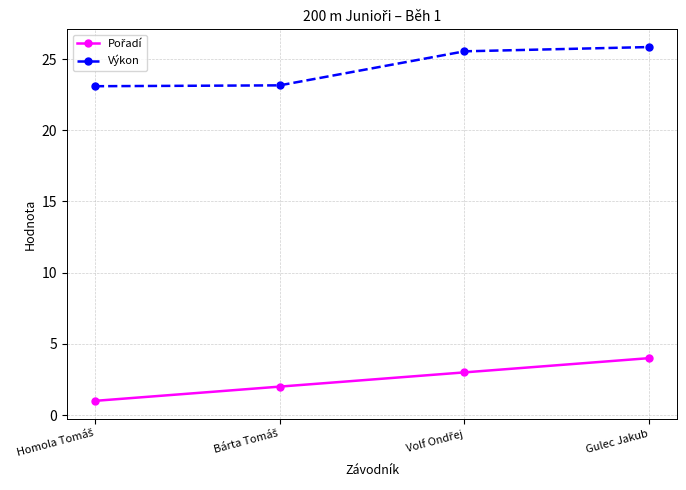

True or false: Výkon has more than 1 points higher than both neighbors.

False